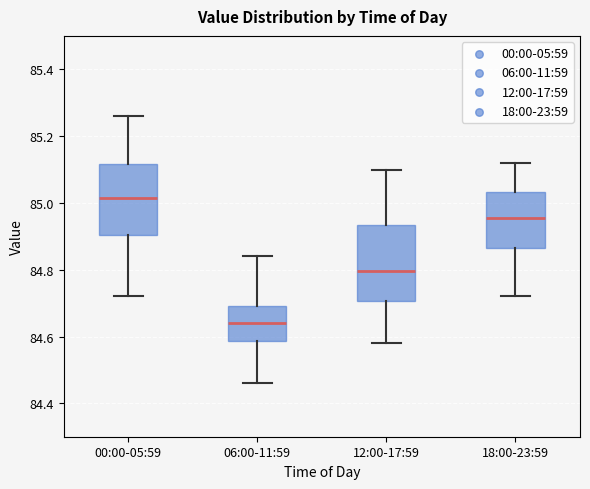

Where is the lower edge of the box for 06:00-11:59 on the y-axis? The values are not printed on the chart, so give them approximately, as read against the axis.

84.58